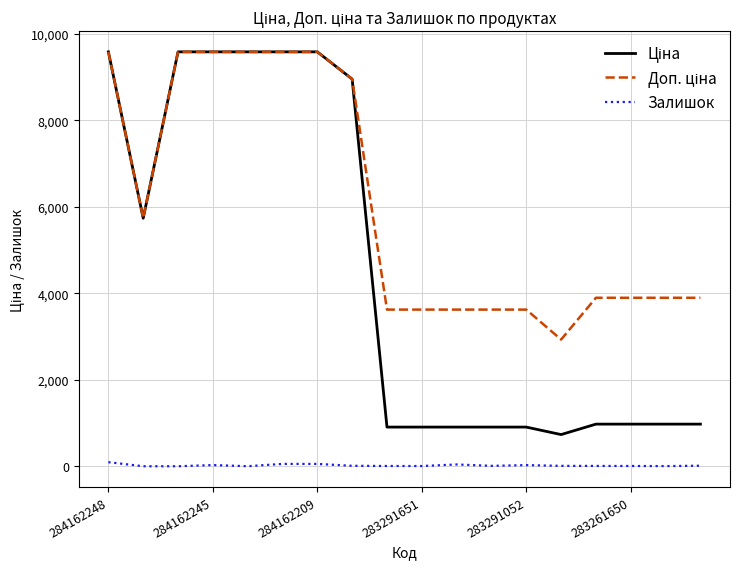

What is the maximum value shown in the chart?

9585.4